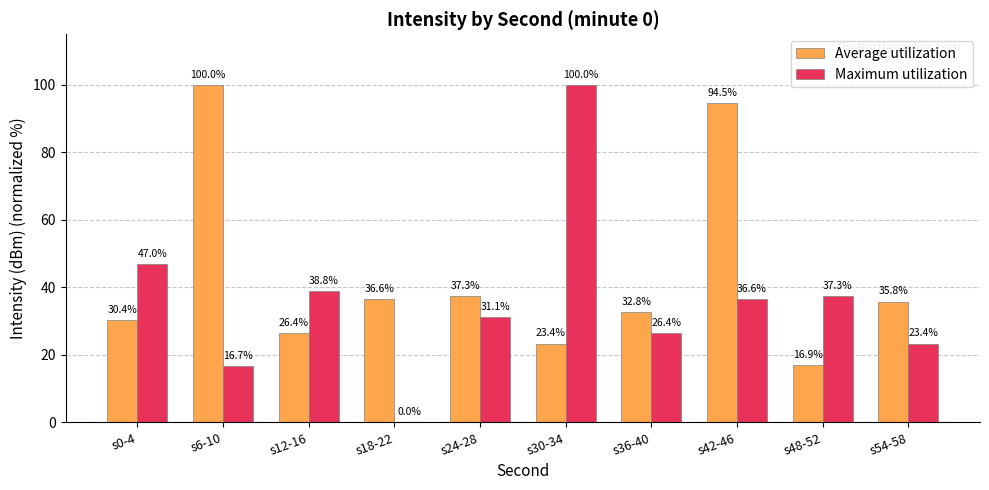

Are the bars grouped side by side (vs. stacked)?

Yes